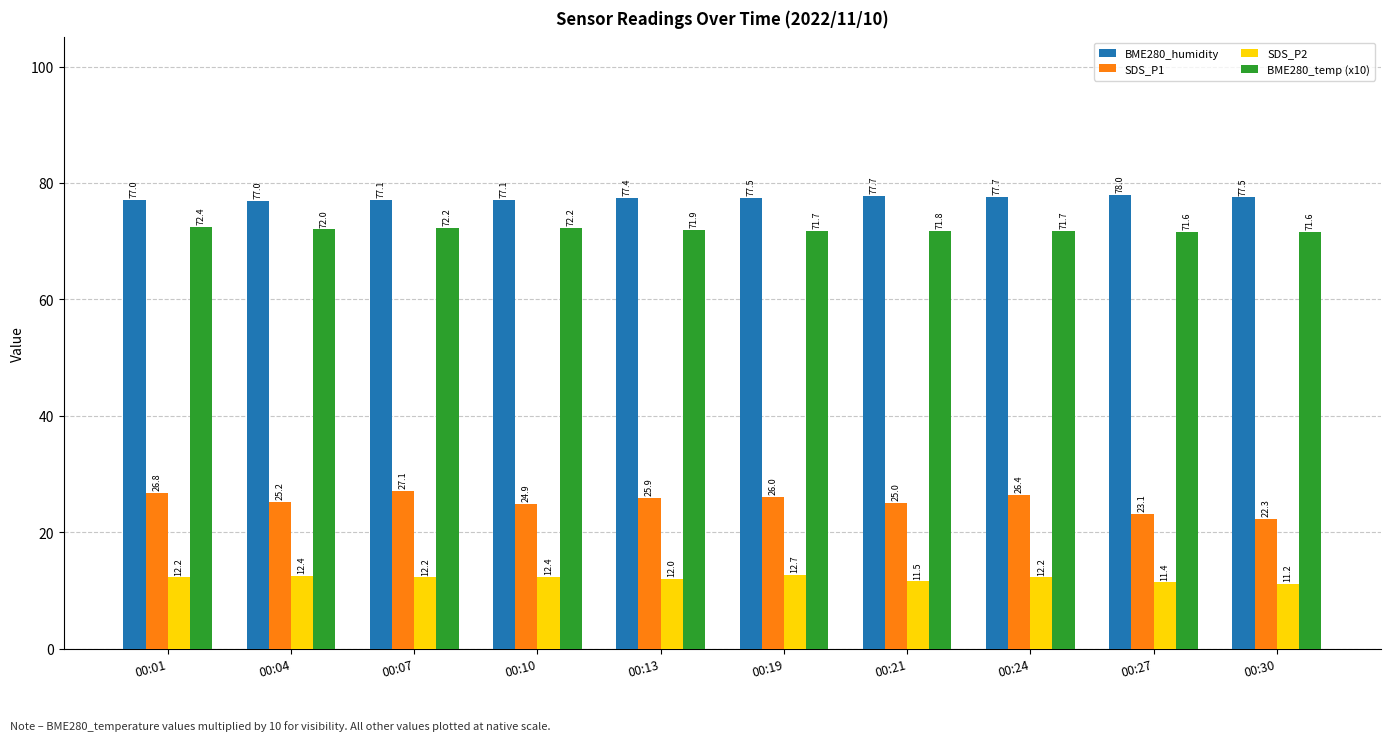

What is the difference between the second highest and second lowest values in the SDS_P1 series?

3.7